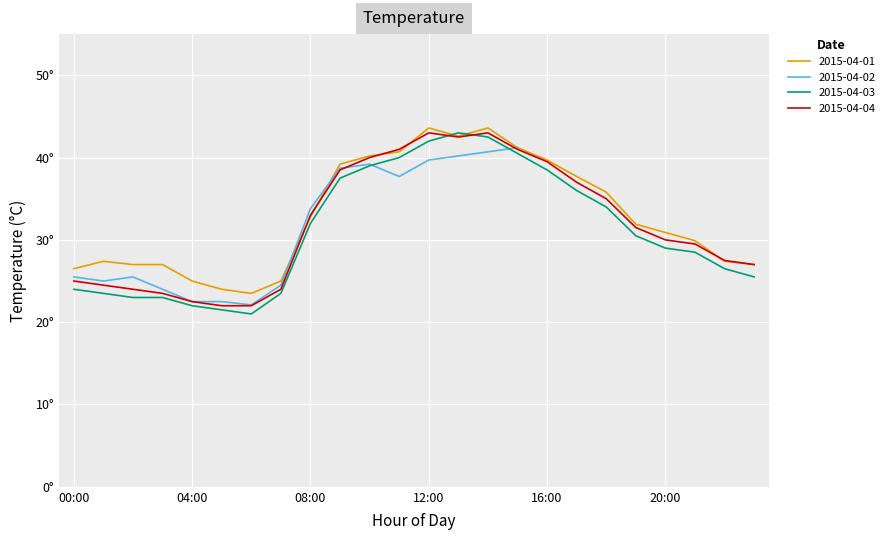

What is the sum of all 2015-04-03 values?

746.5